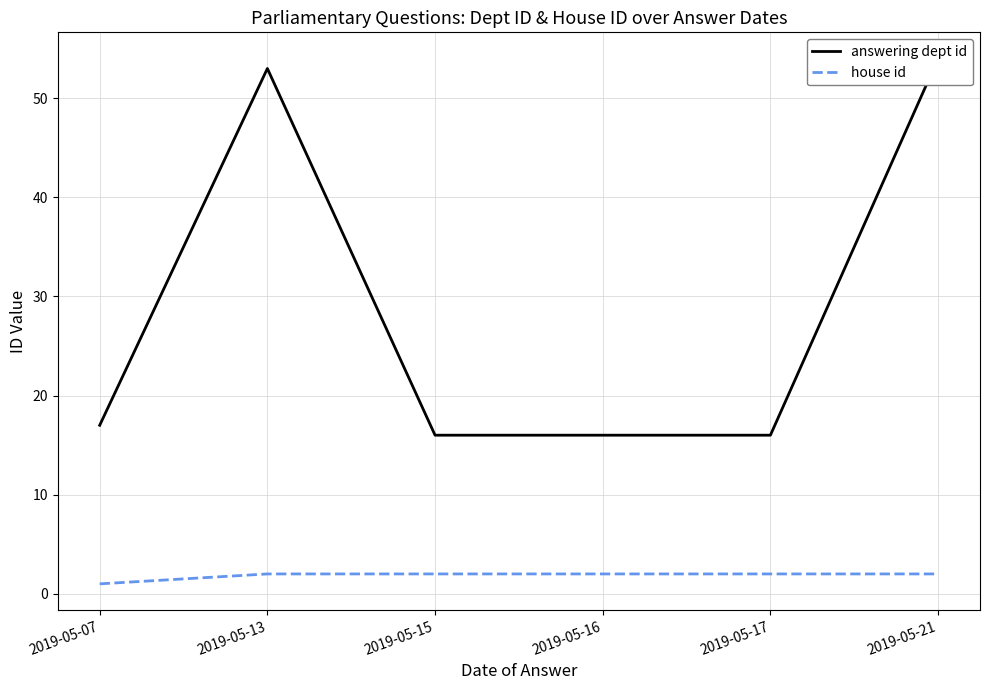

How many data points does each series have?

6